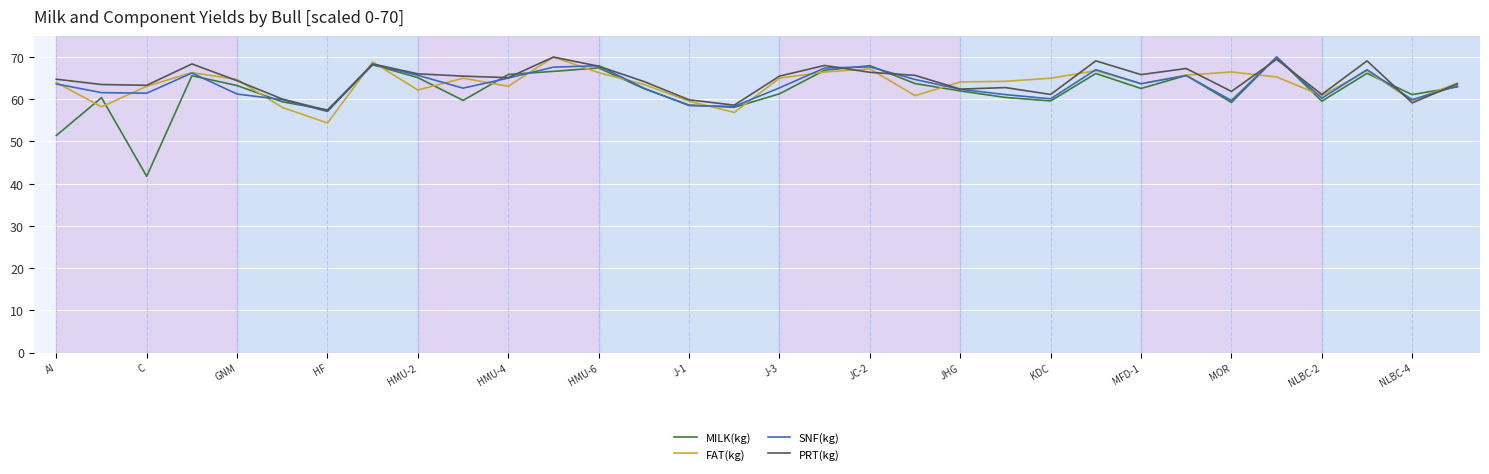

Which series has the widest spread of values?

MILK(kg)